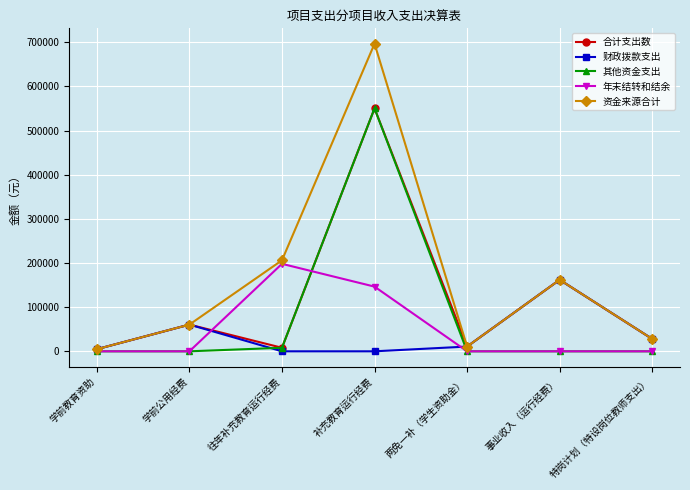

True or false: 合计支出数 has more than 0 points higher than both neighbors.

True